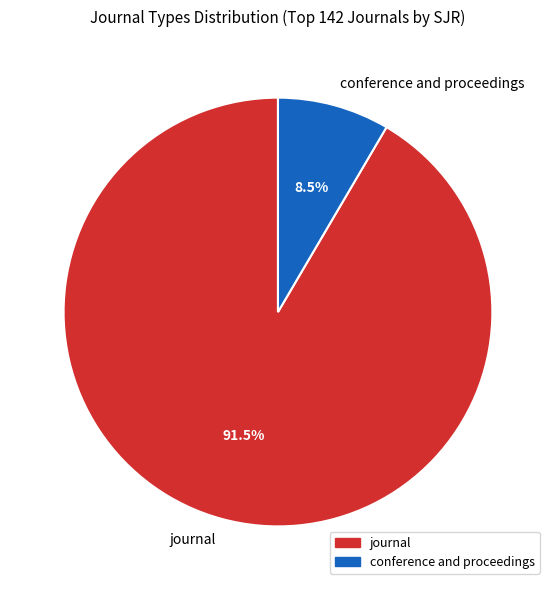

True or false: conference and proceedings accounts for 19% of the total.

False